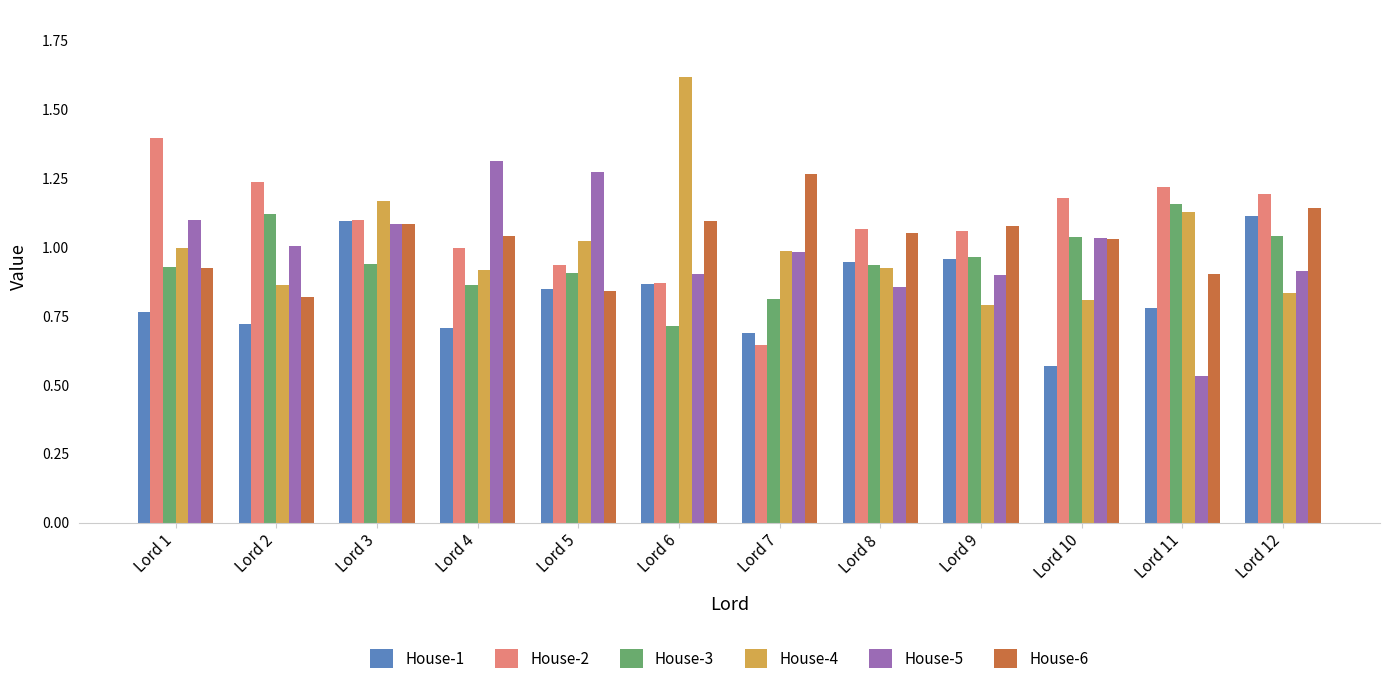

Rank the series at Lord 11 from lowest to highest value.

House-5, House-1, House-6, House-4, House-3, House-2